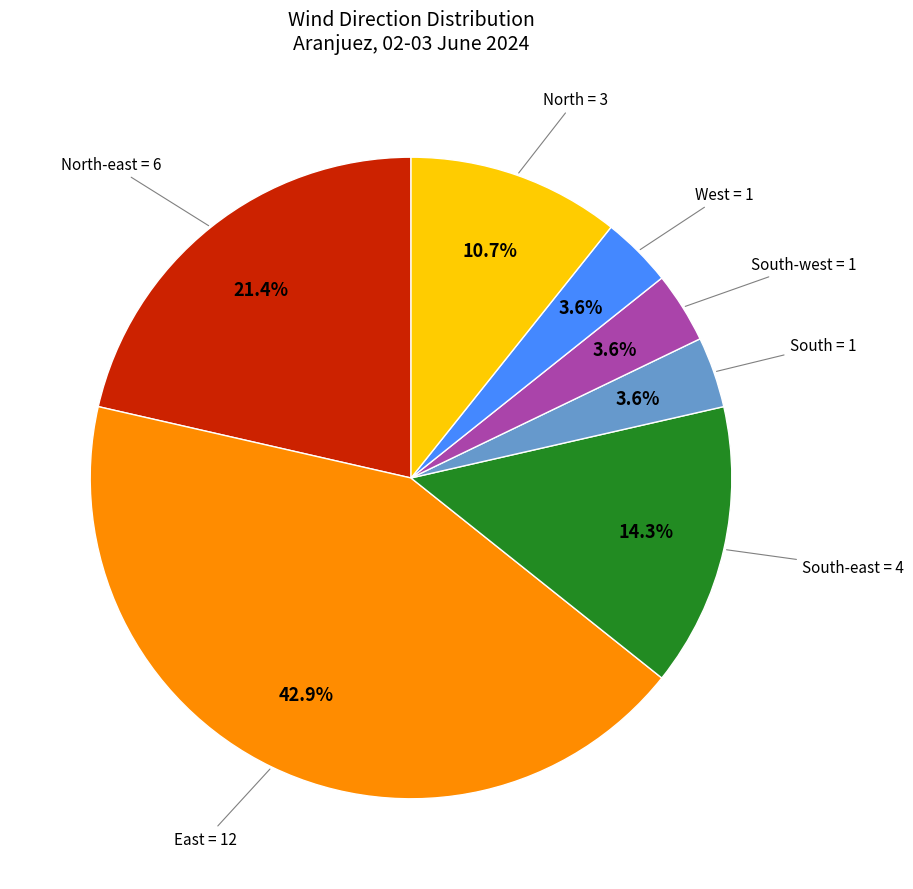

To the nearest percent, what is the difference between the largest and smallest slice percentages?

39%